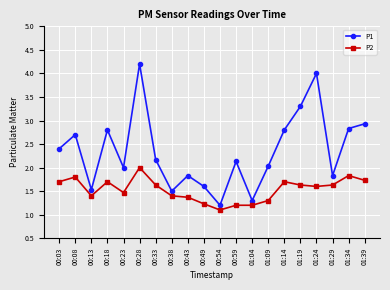

How many P2 values are between 1 and 2?

20